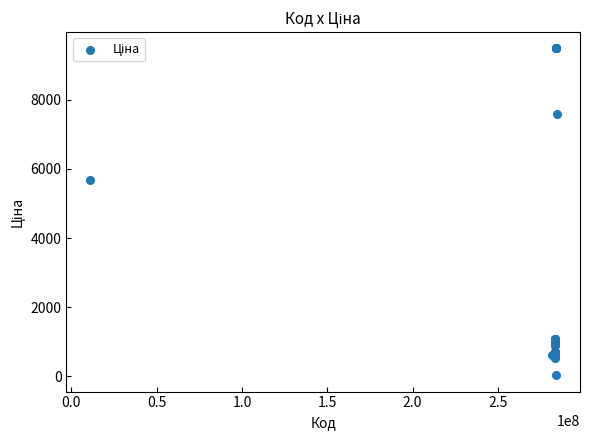

What Y value in the scatter plot is closest to 4756?

5673.8